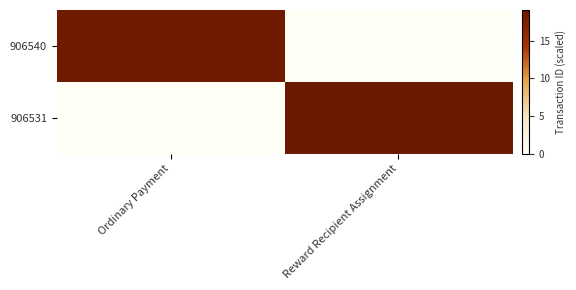

List the series in order of their peak value, lowest first.

906540, 906531